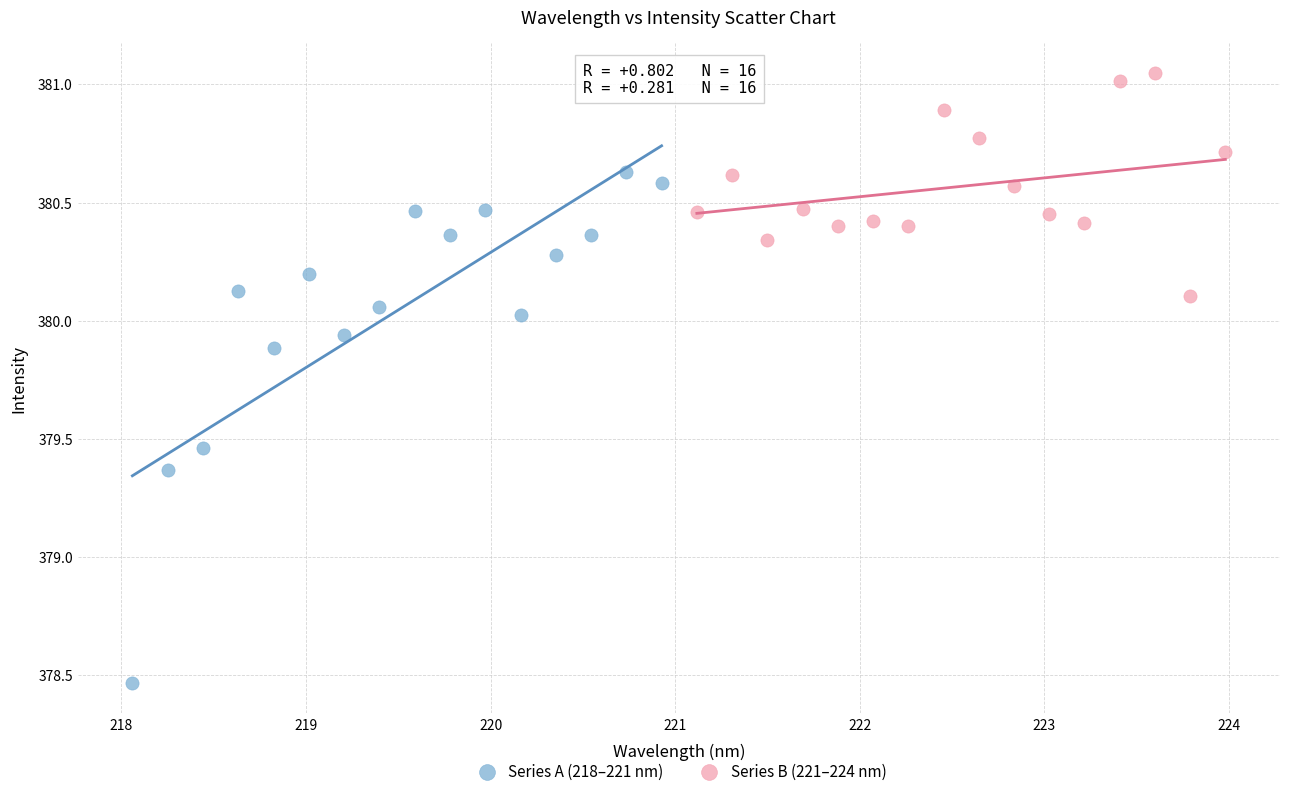

Which series reaches the minimum Y coordinate?

Series A (218–221 nm)